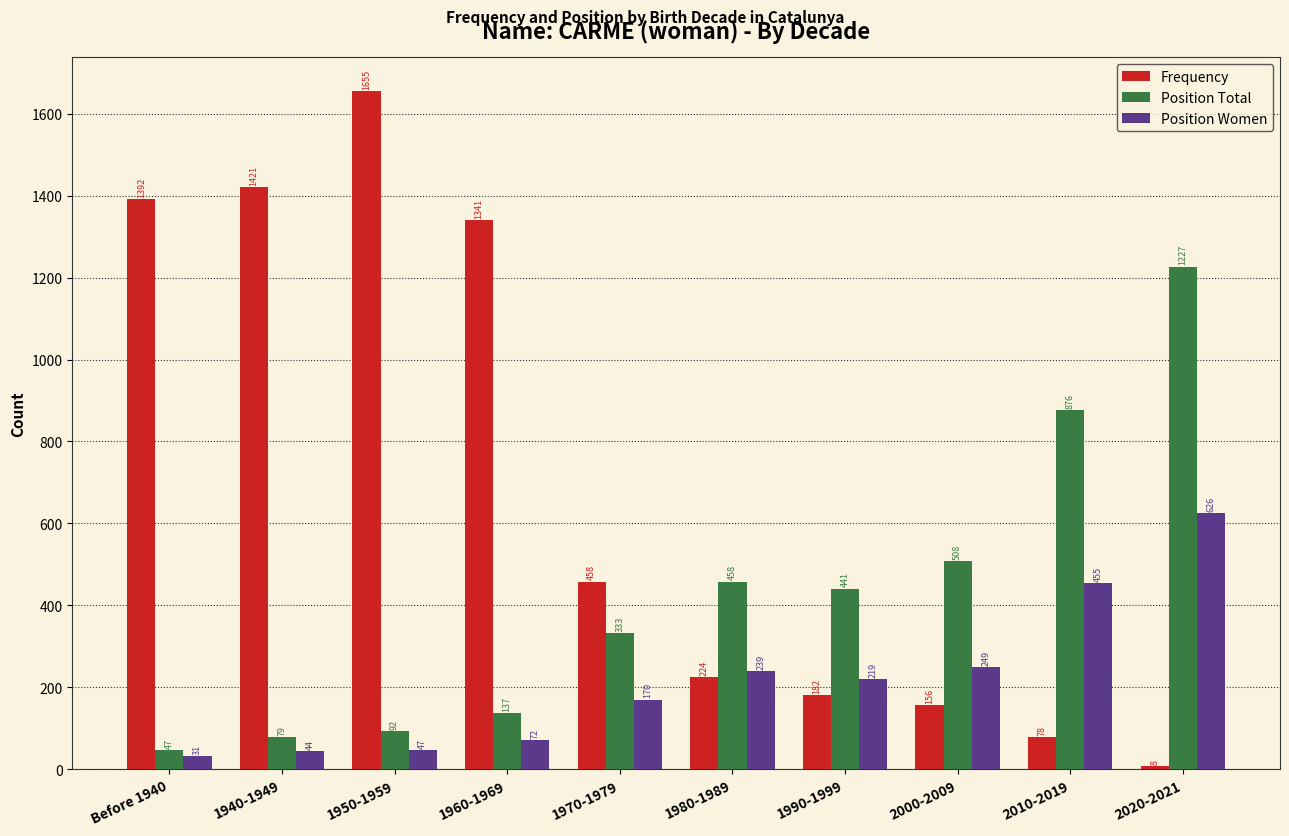

List the series in order of their peak value, lowest first.

Position Women, Position Total, Frequency